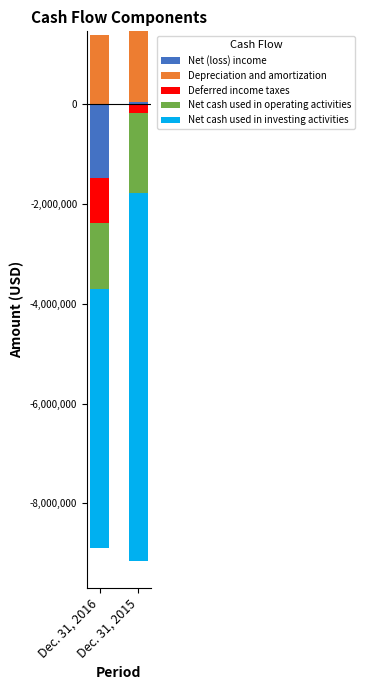

What is the lowest value of the Depreciation and amortization series?

1392000